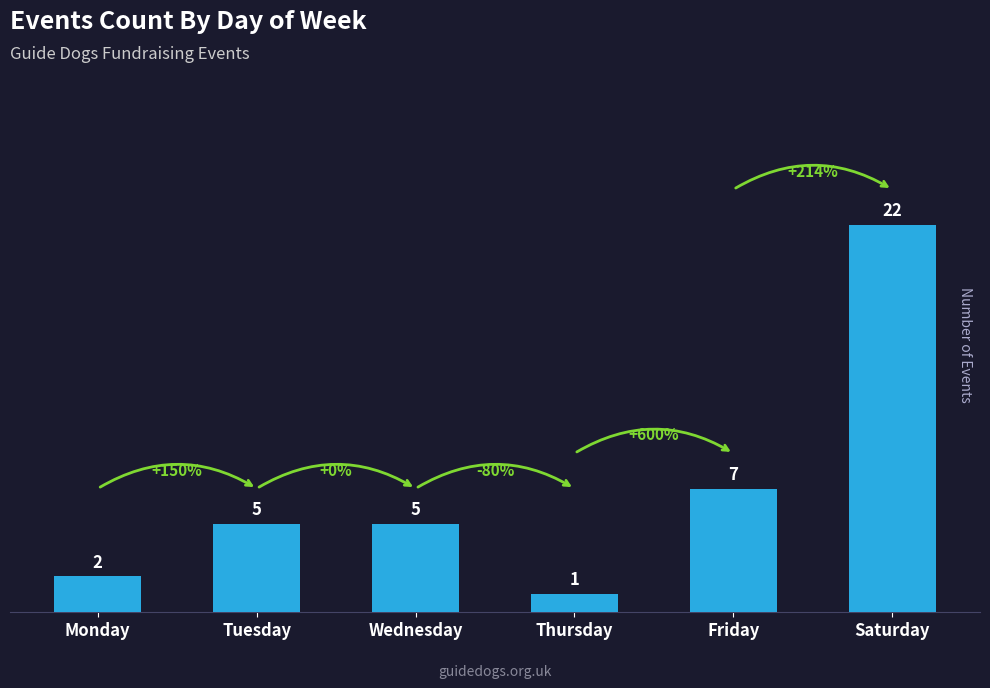

True or false: the data shows 3 at Monday.

False